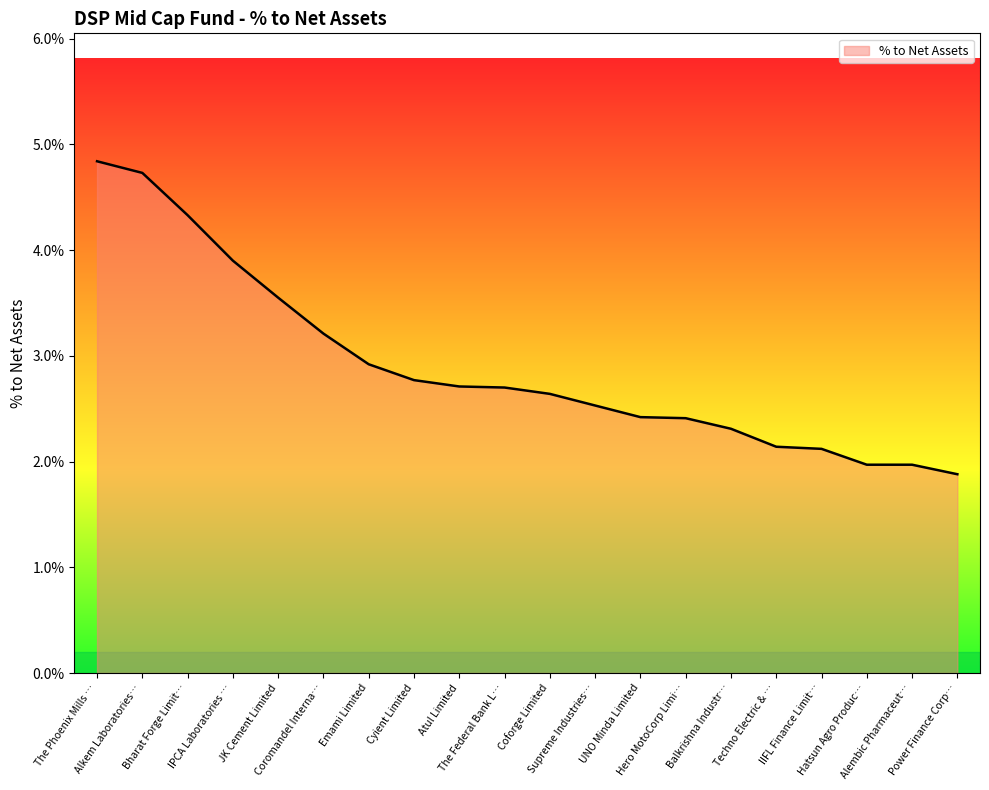

What is the label of the 8th point from the left?

Cyient Limited